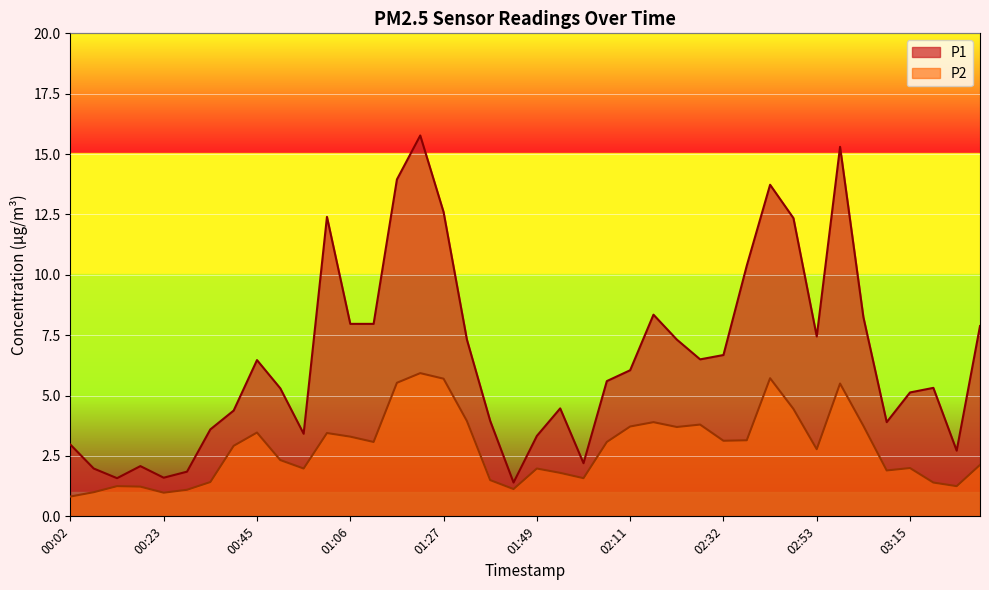

Rank the series at 02:32 from highest to lowest value.

P1, P2